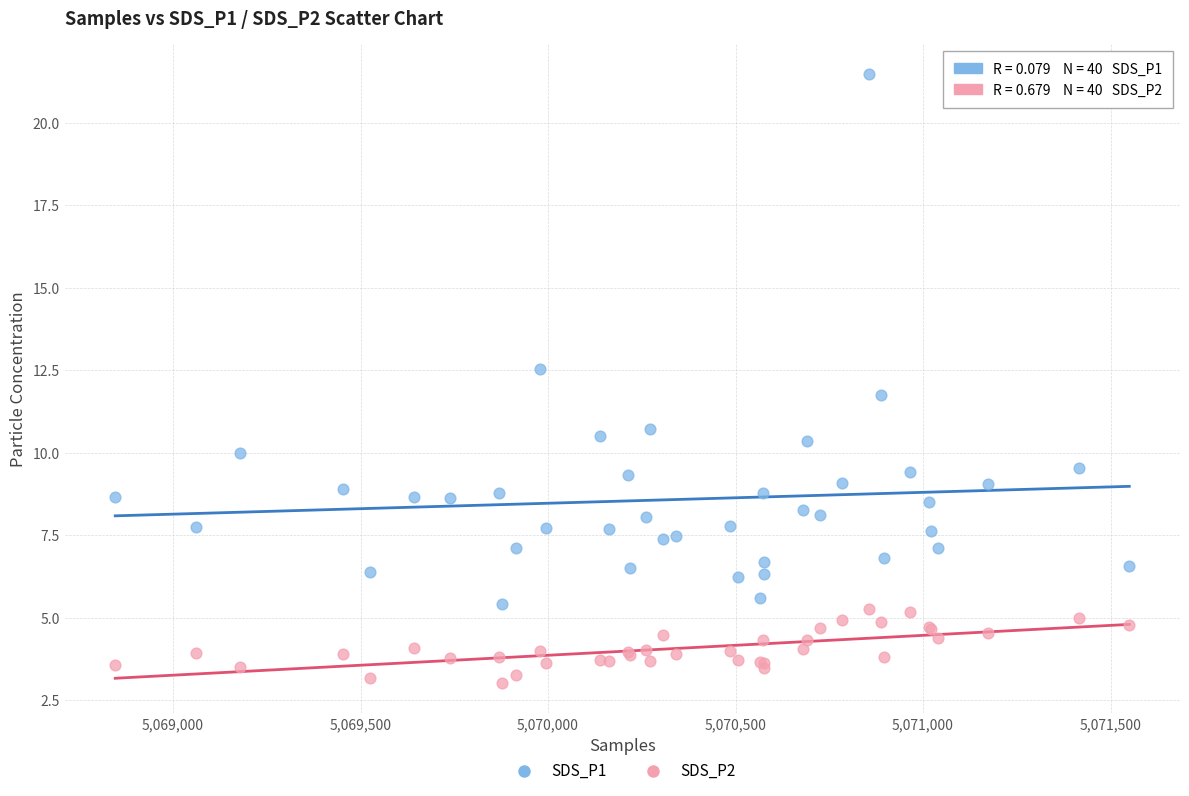

Which series reaches the maximum Y coordinate?

SDS_P1